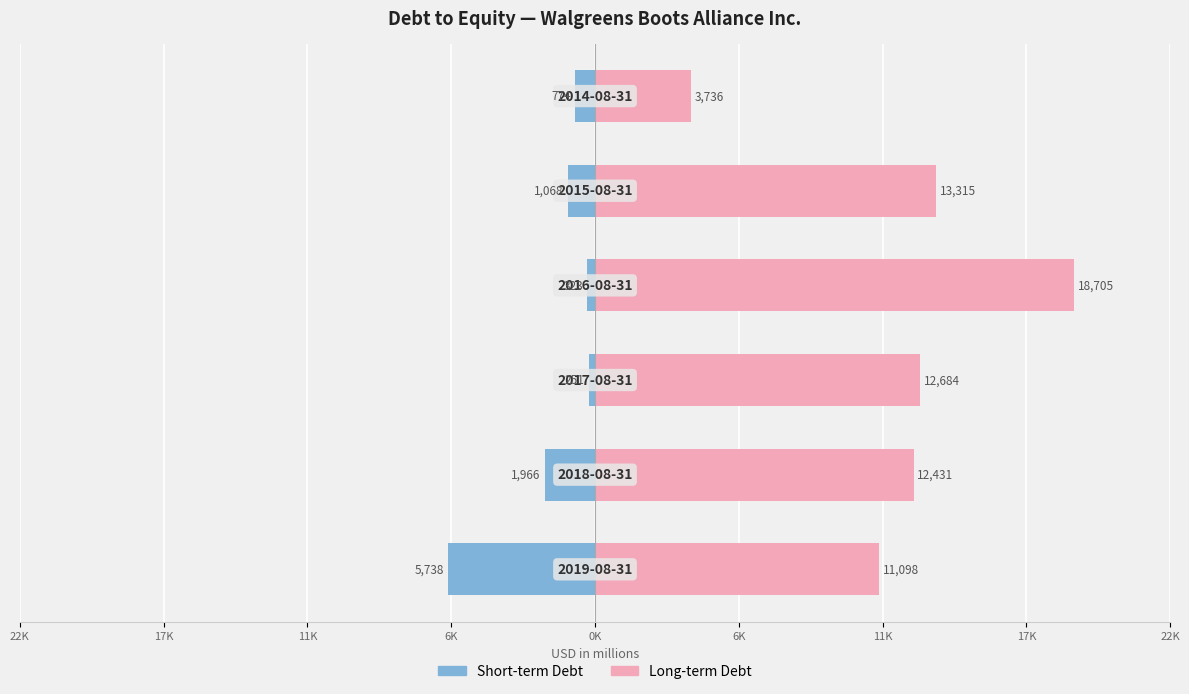

How many groups of bars are there?

6